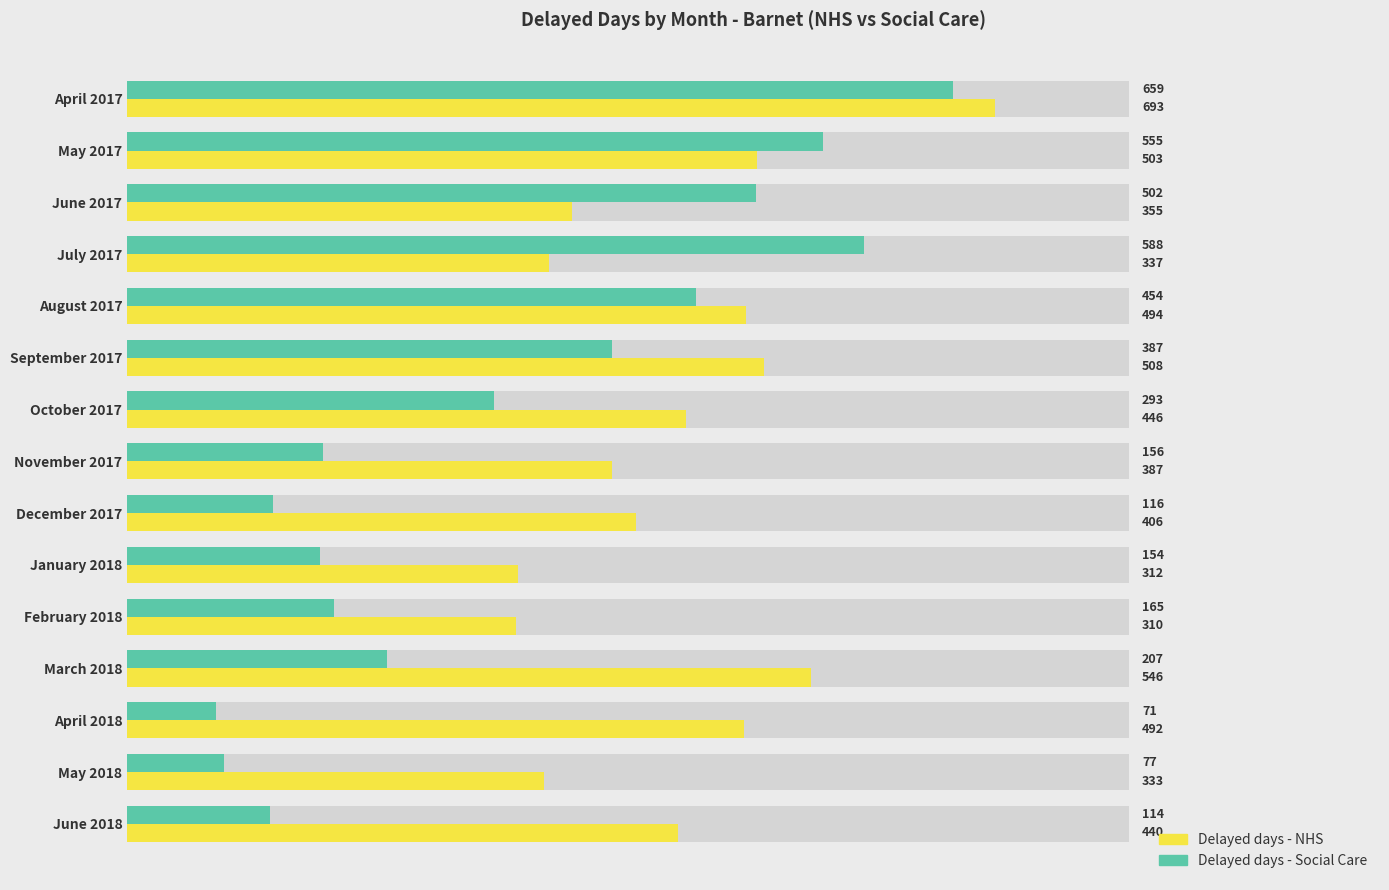

What are all the series names shown in the legend?

Delayed days - NHS, Delayed days - Social Care